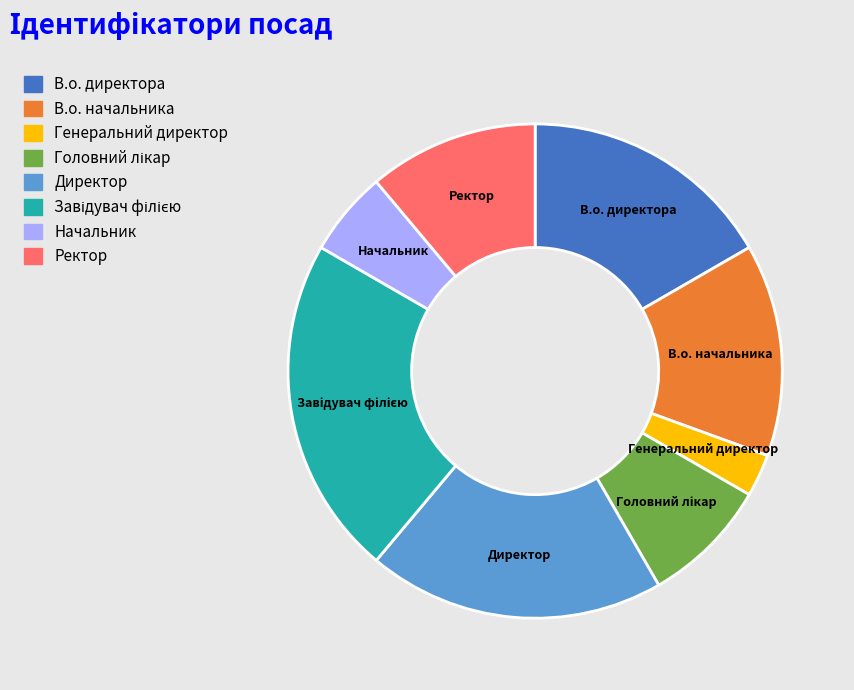

Is there any slice that represents more than half of the pie?

No